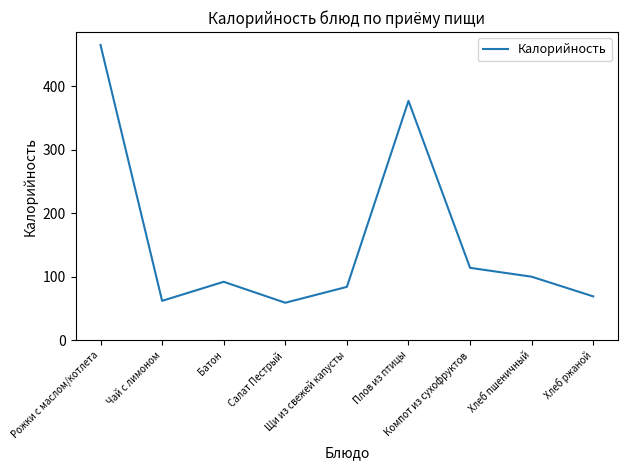

At which category does the data reach its first local valley?

Чай с лимоном